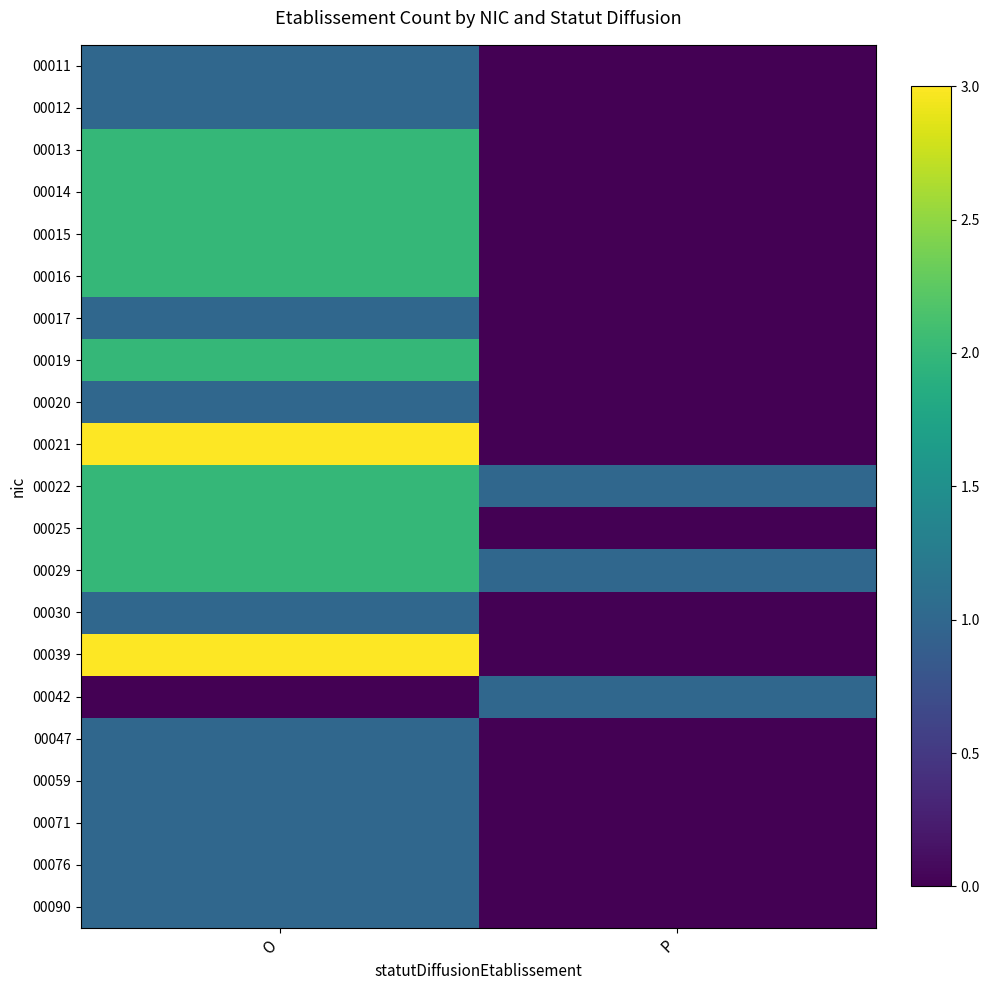

Rank the series by their maximum value, from highest to lowest.

00021, 00039, 00013, 00014, 00015, 00016, 00019, 00022, 00025, 00029, 00011, 00012, 00017, 00020, 00030, 00042, 00047, 00059, 00071, 00076, 00090